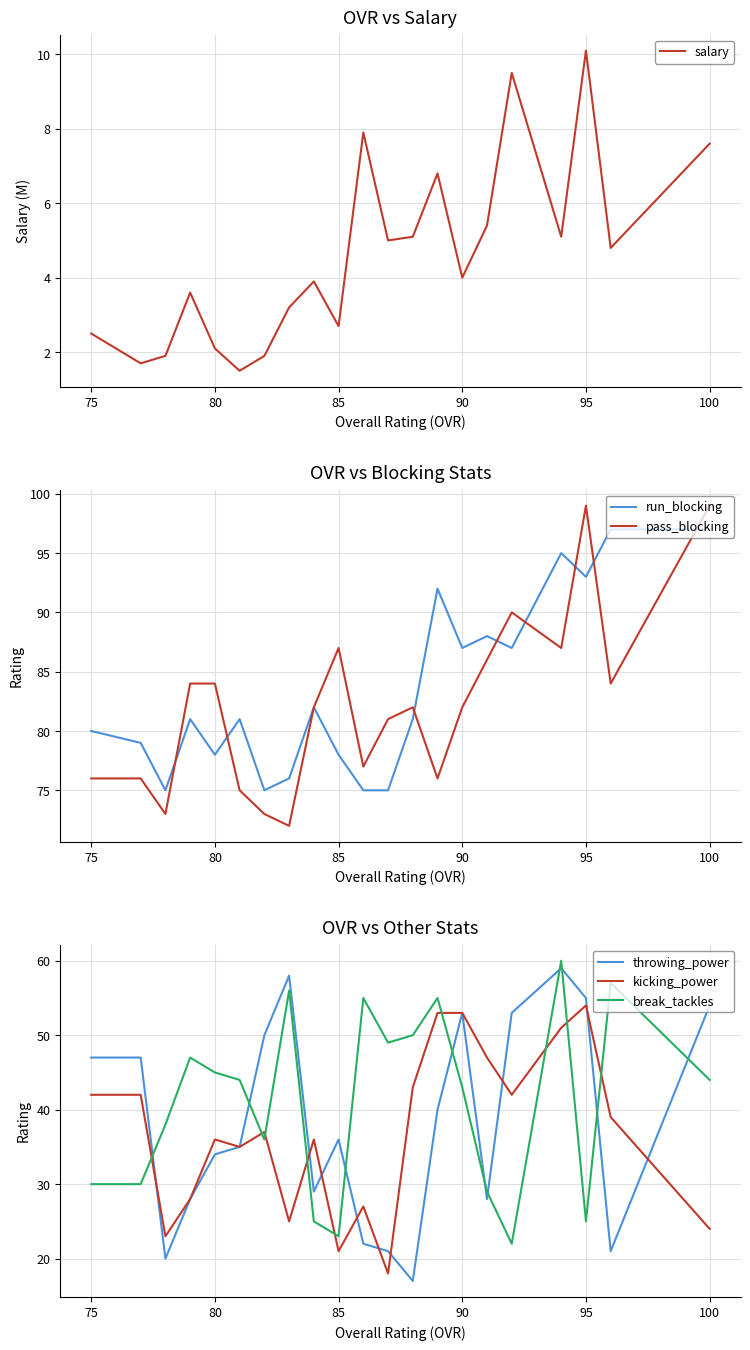

The salary series shows 7.6 at 100. True or false?

True